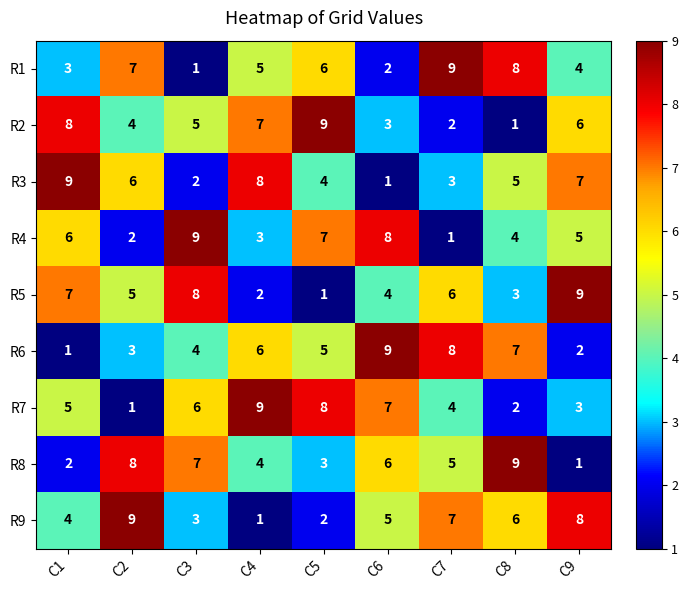

At which label is R3 closest to 5?

C8